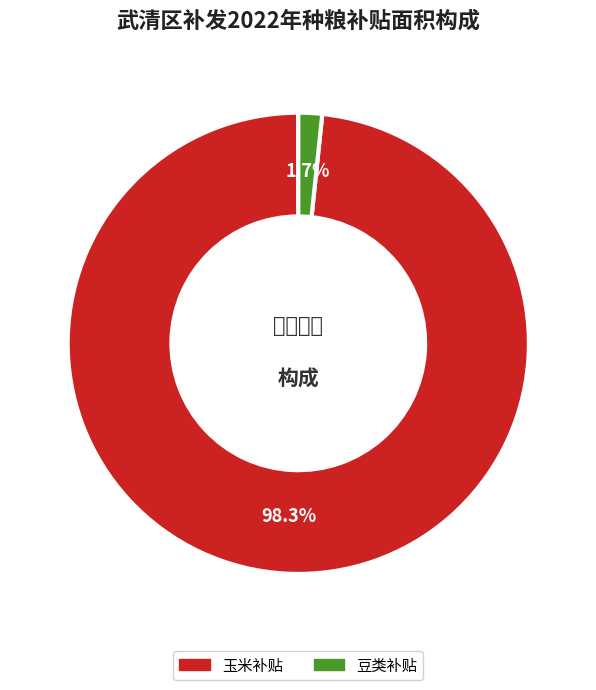

Which has a higher value, 豆类补贴 or 玉米补贴?

玉米补贴